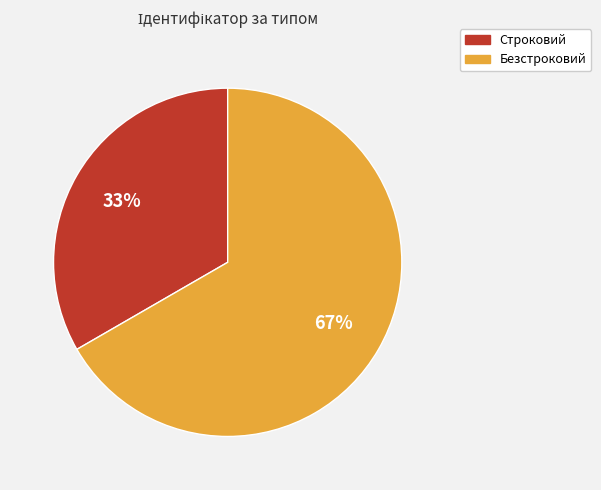

What is the ratio of the value at Безстроковий to the value at Строковий?

2.0